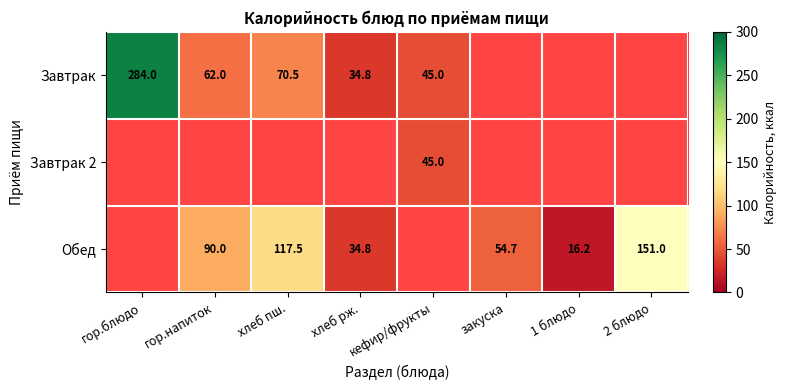

The value of Завтрак 2 at кефир/фрукты is 74.6. True or false?

False